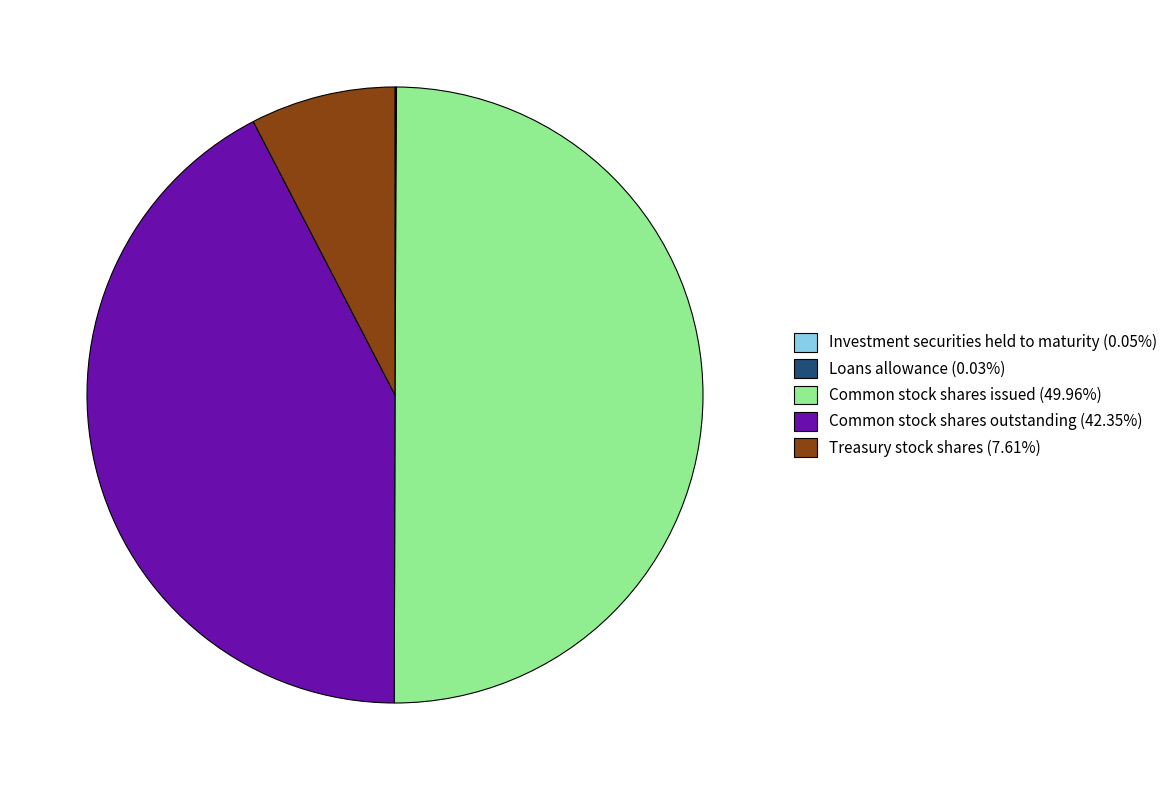

Which slice is the largest?

Common stock shares issued